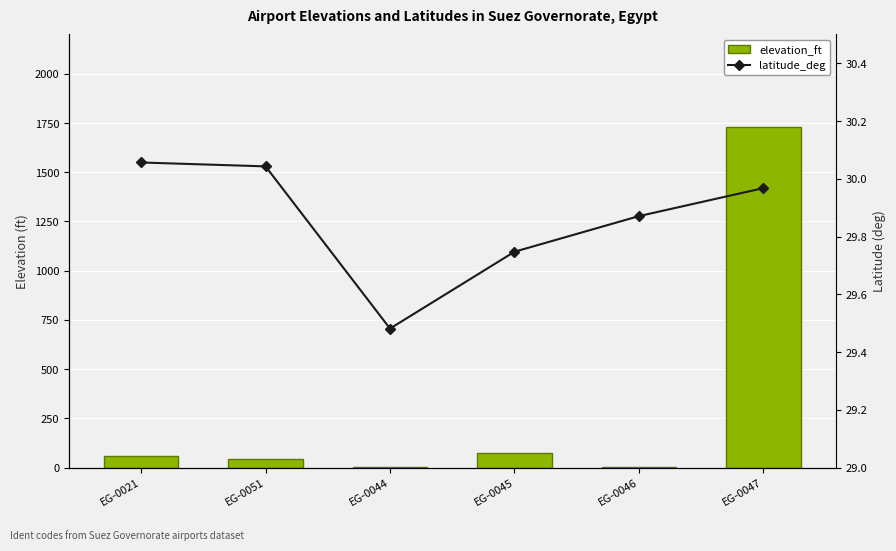

The value of latitude_deg at EG-0047 is 30.0. True or false?

True